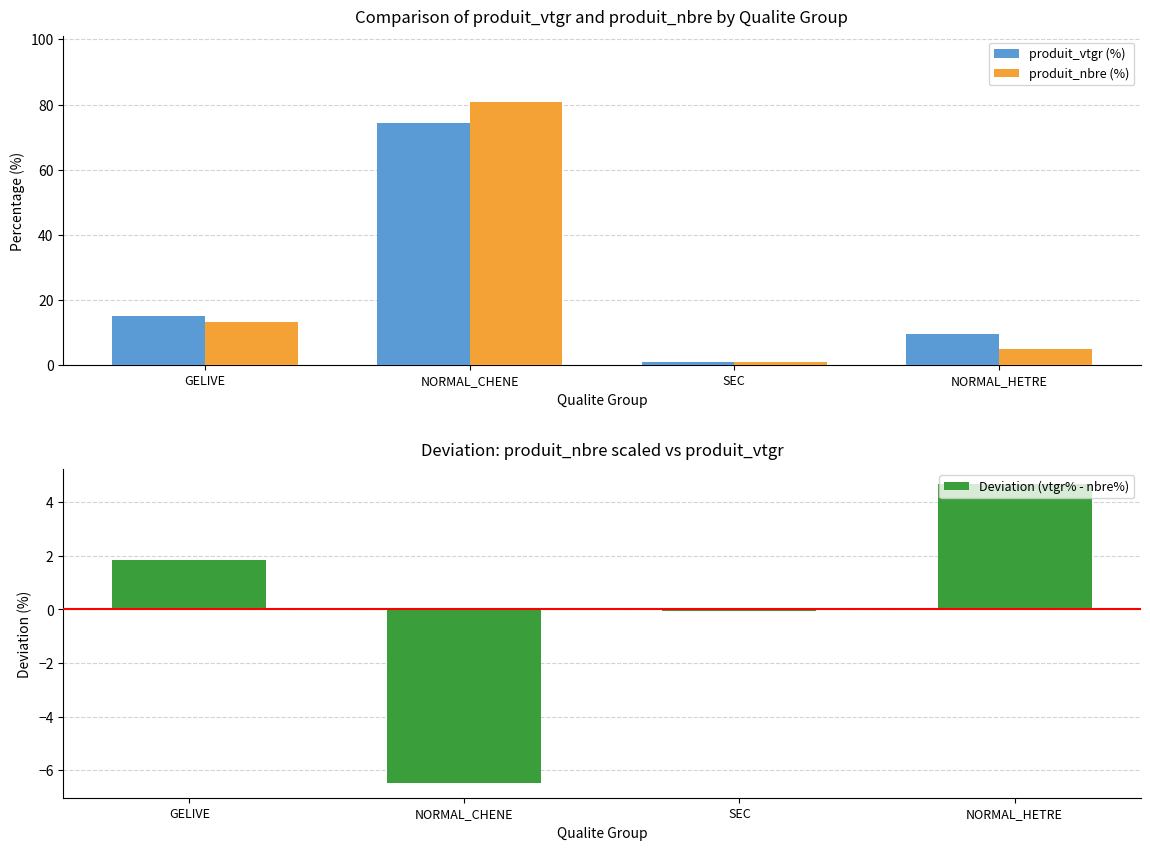

True or false: produit_vtgr (%) has a value of 21.7 at GELIVE.

False